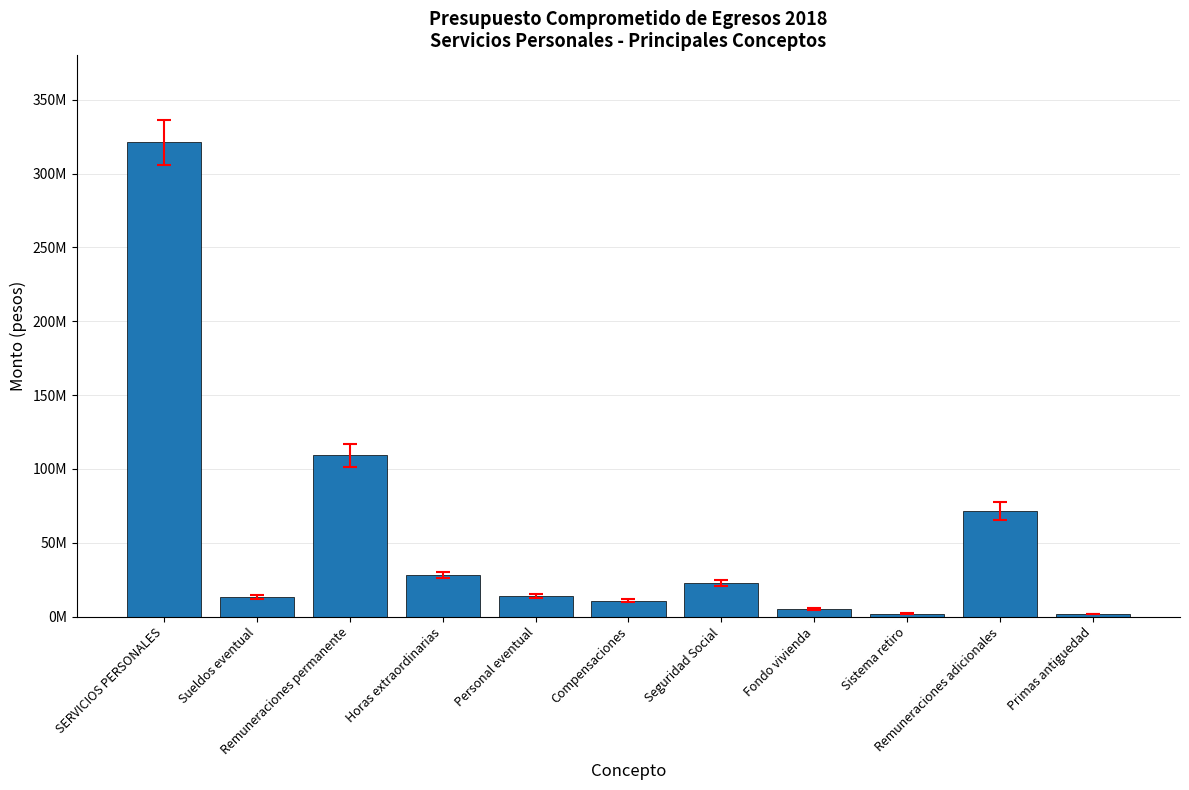

Does the chart contain any negative values?

No